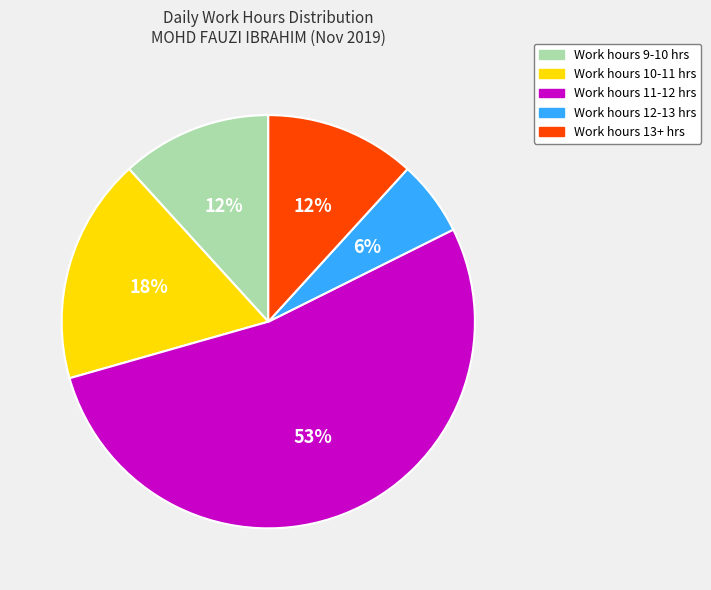

Does any single category account for the majority?

Yes